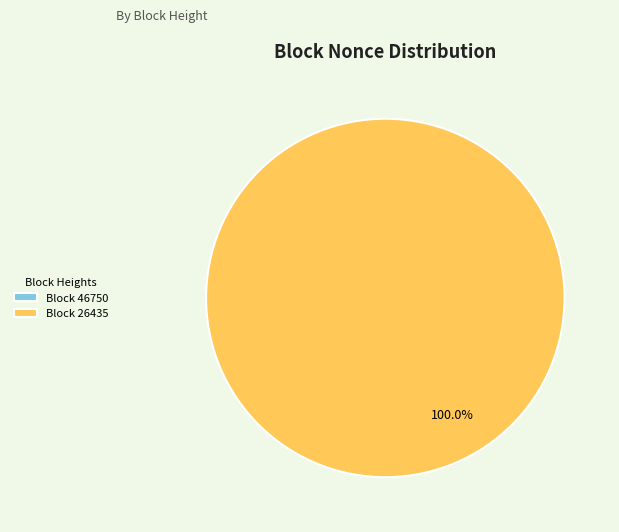

Does any single category account for the majority?

Yes